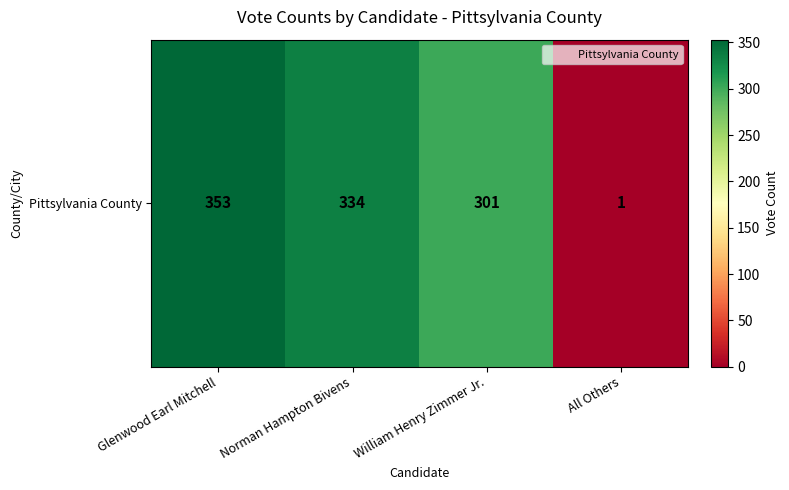

Count the number of values greater than 334.

1